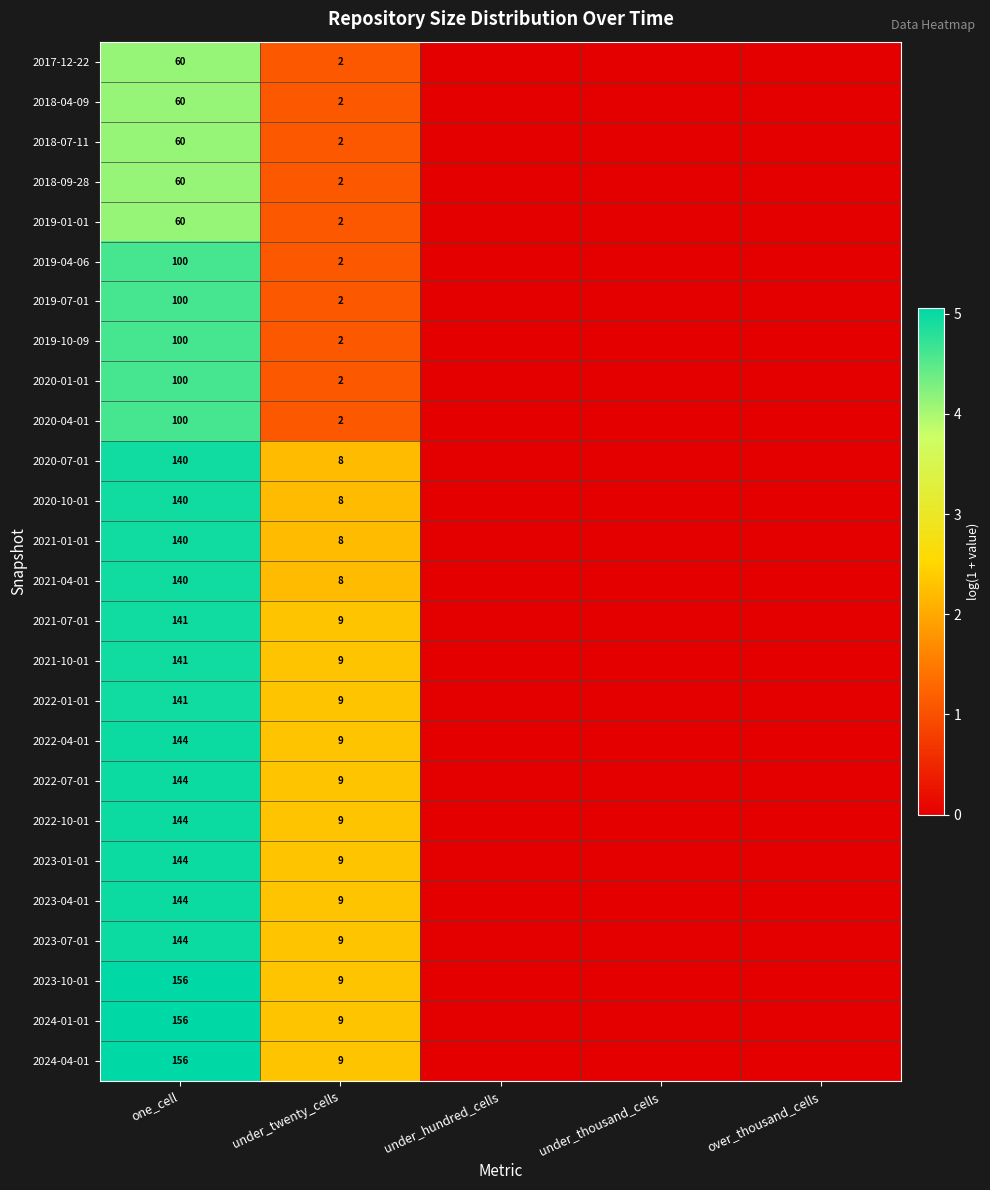

What is the spread (max minus min) of values at under_twenty_cells?

7